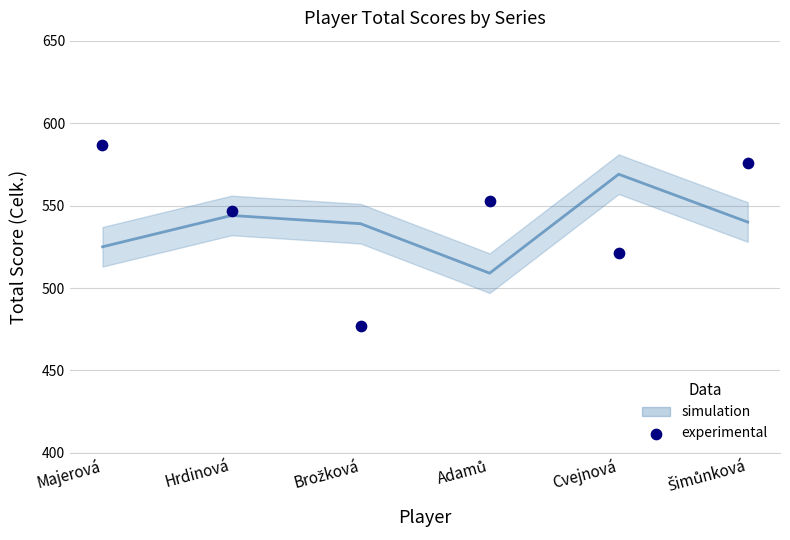

Which series contains the highest Y value?

KK Slovan Rosice (Celk.)